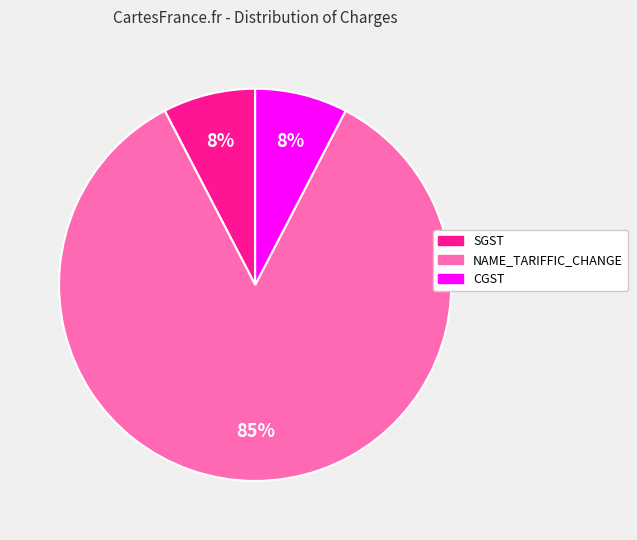

Which has a higher value, CGST or NAME_TARIFFIC_CHANGE?

NAME_TARIFFIC_CHANGE